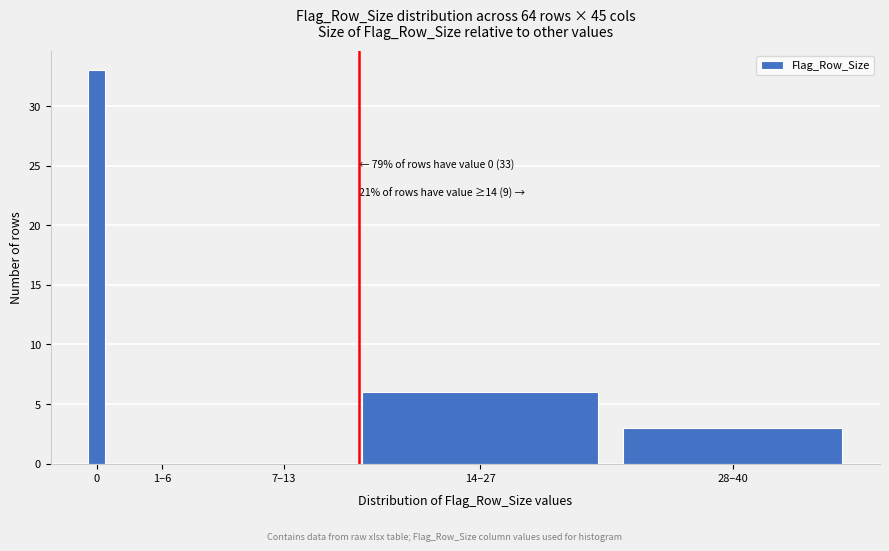

Reading left to right, transcribe all the data shown in this chart.

0=33	1–6=0	7–13=0	14–27=6	28–40=3